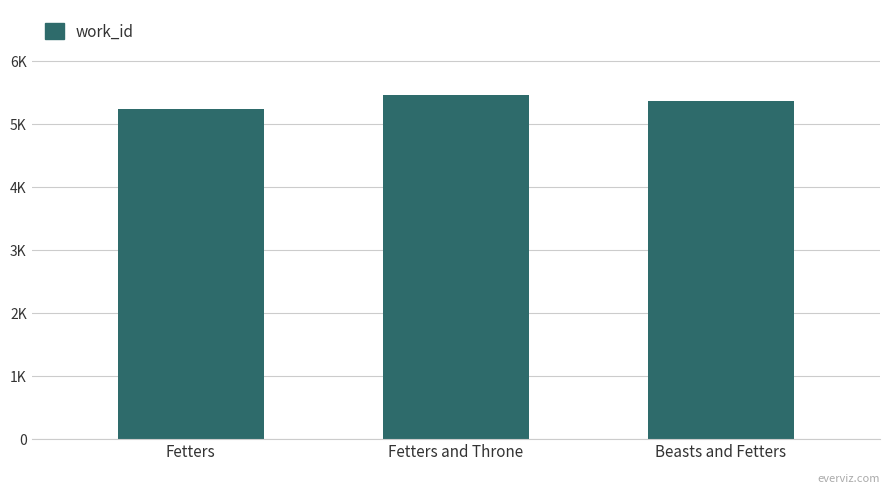

Is it true that the value at Beasts and Fetters is 1977?

False